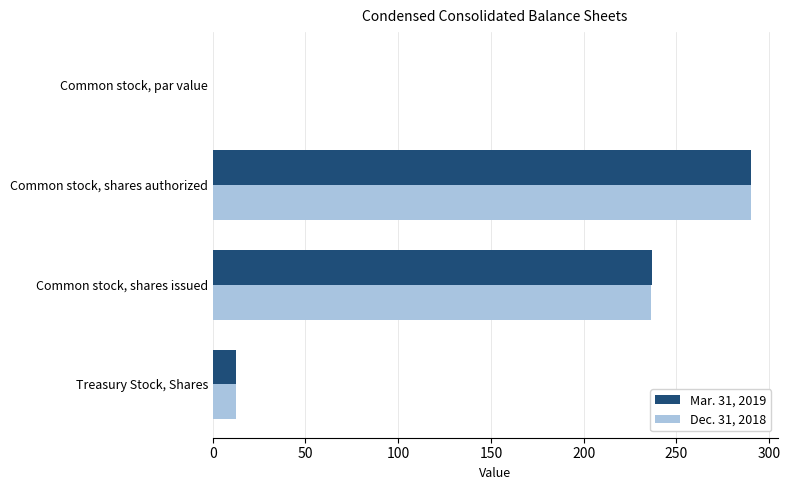

True or false: Dec. 31, 2018 has a value of 290.0 at Common stock, shares authorized.

True